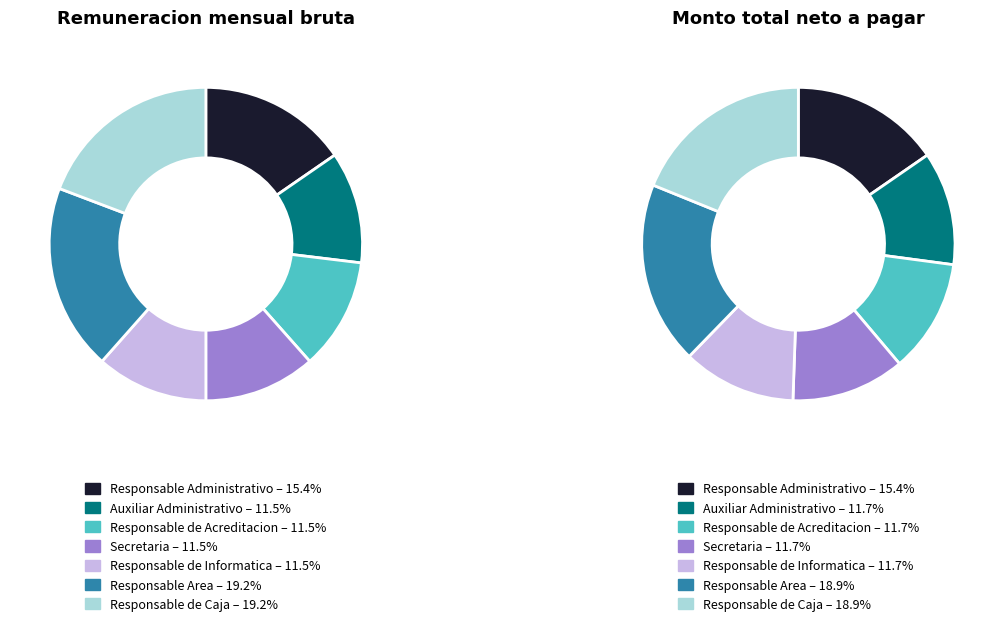

Which category has the smallest portion of the pie?

Auxiliar Administrativo